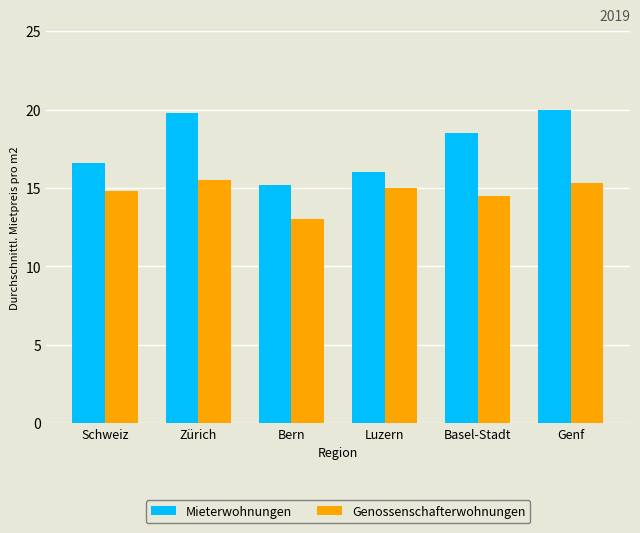

The value of Genossenschafterwohnungen at Basel-Stadt is 14.5. True or false?

True